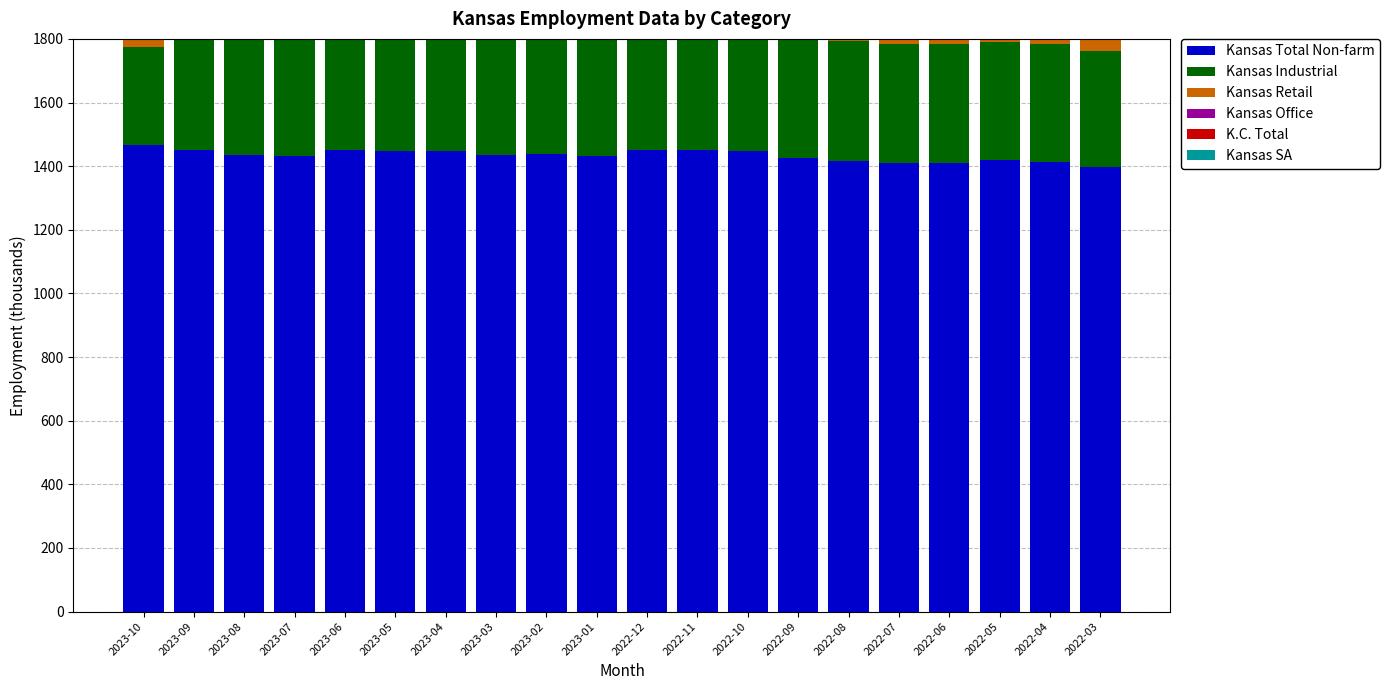

List the series in order of their peak value, lowest first.

Kansas Retail, Kansas Industrial, Kansas Office, K.C. Total, Kansas SA, Kansas Total Non-farm